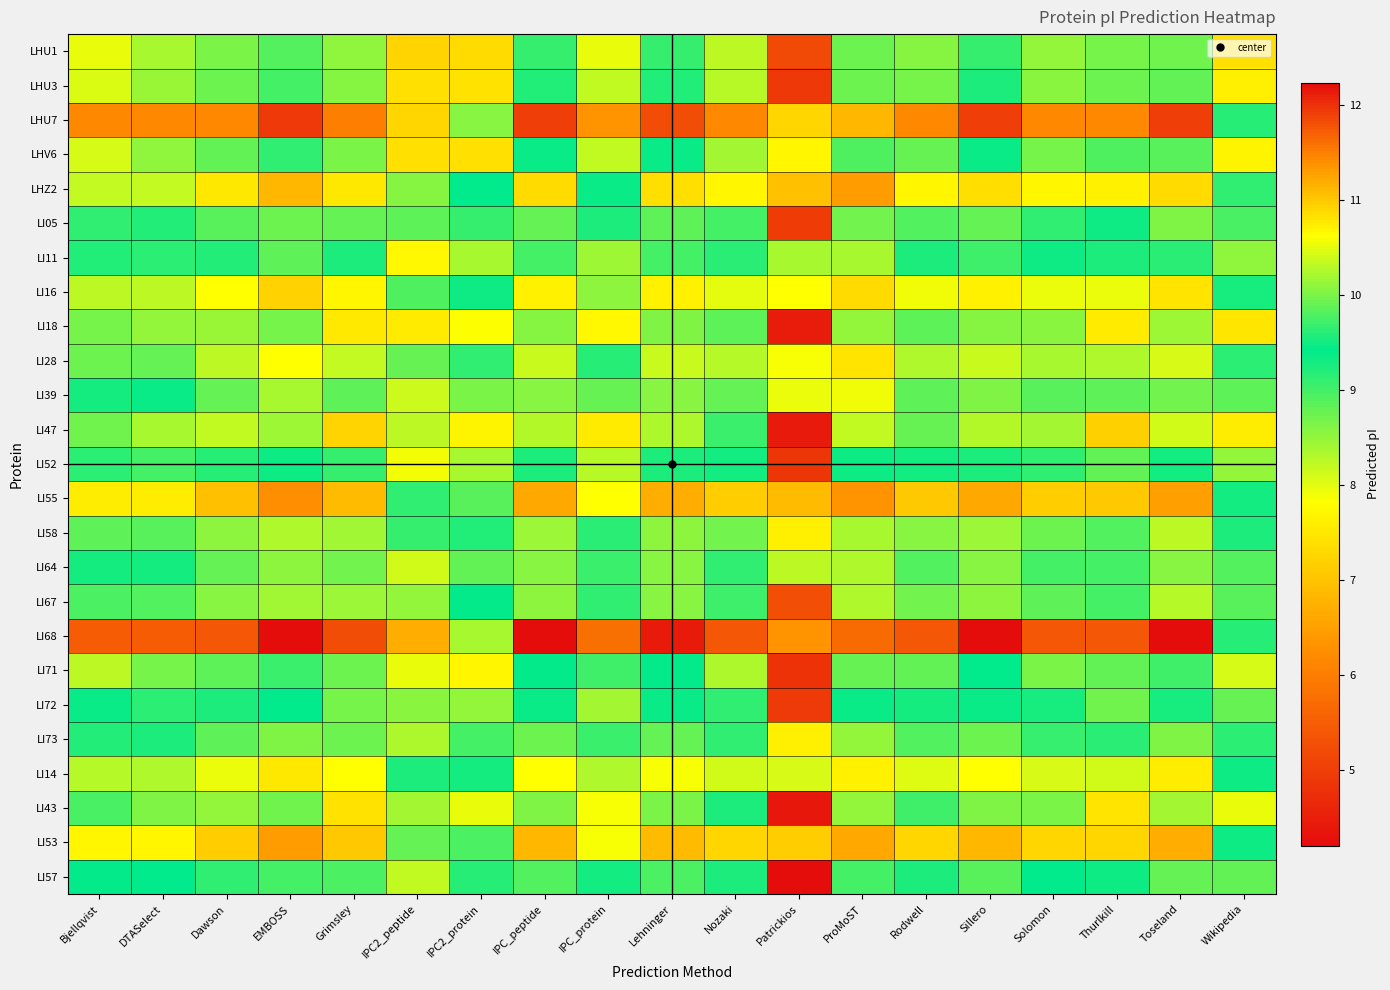

At which category is the sum across all series the highest?

EMBOSS